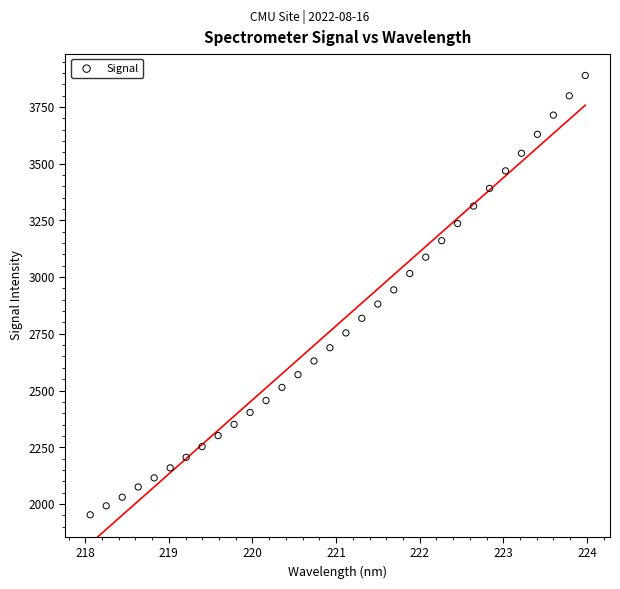

What is the range of X values (max minus min)?

5.9